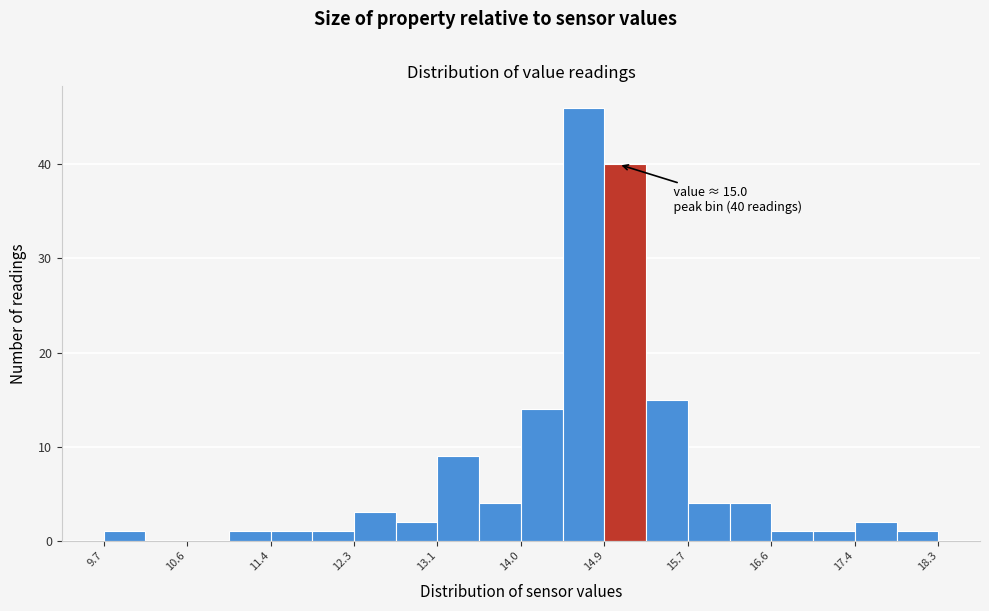

Which range on the x-axis has the tallest bar?

14.4 to 14.9